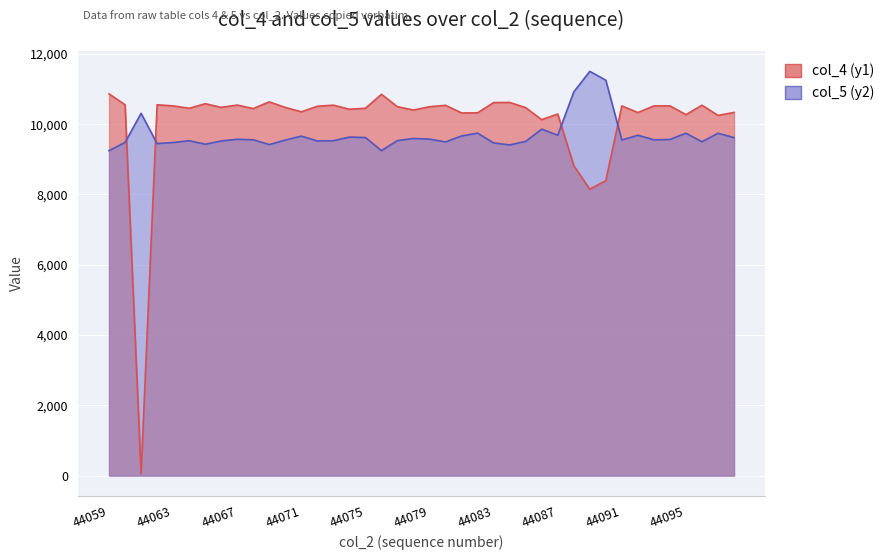

What is the greatest value displayed?

11503